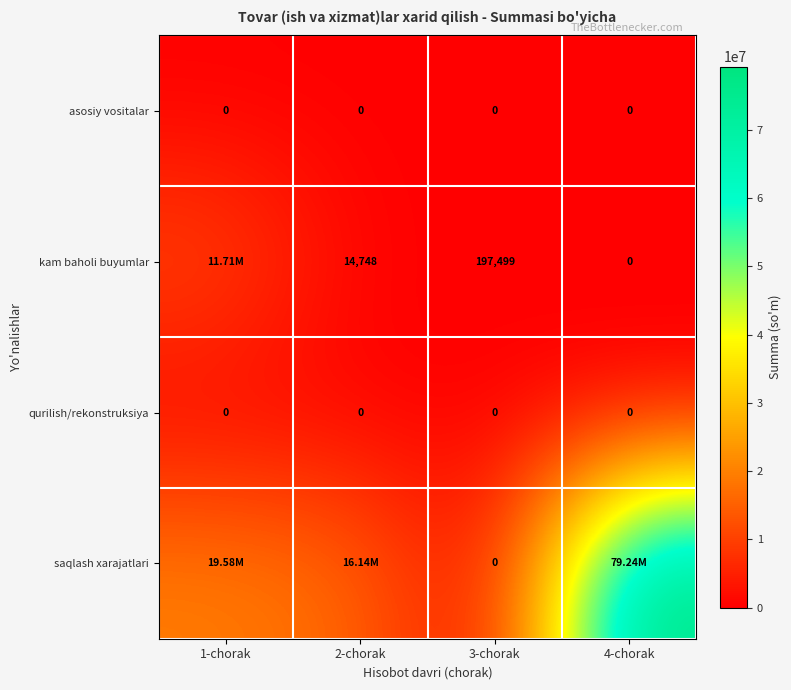

What is the difference between the highest and lowest values at 2-chorak?

16140444.4